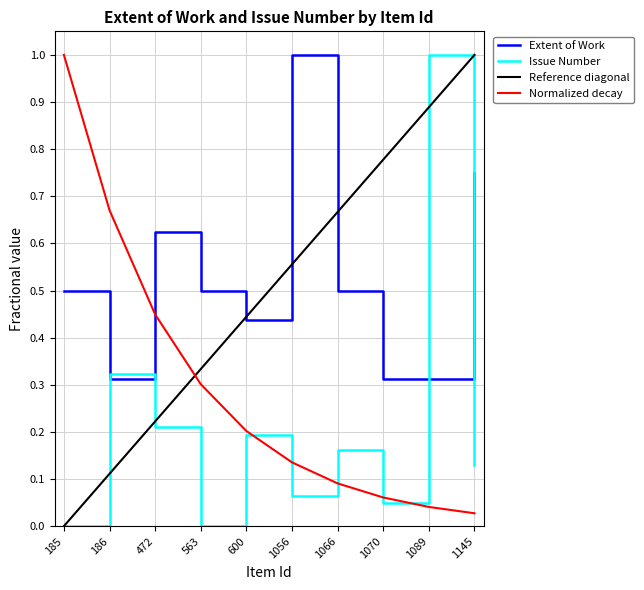

At which category is the sum across all series the highest?

1089